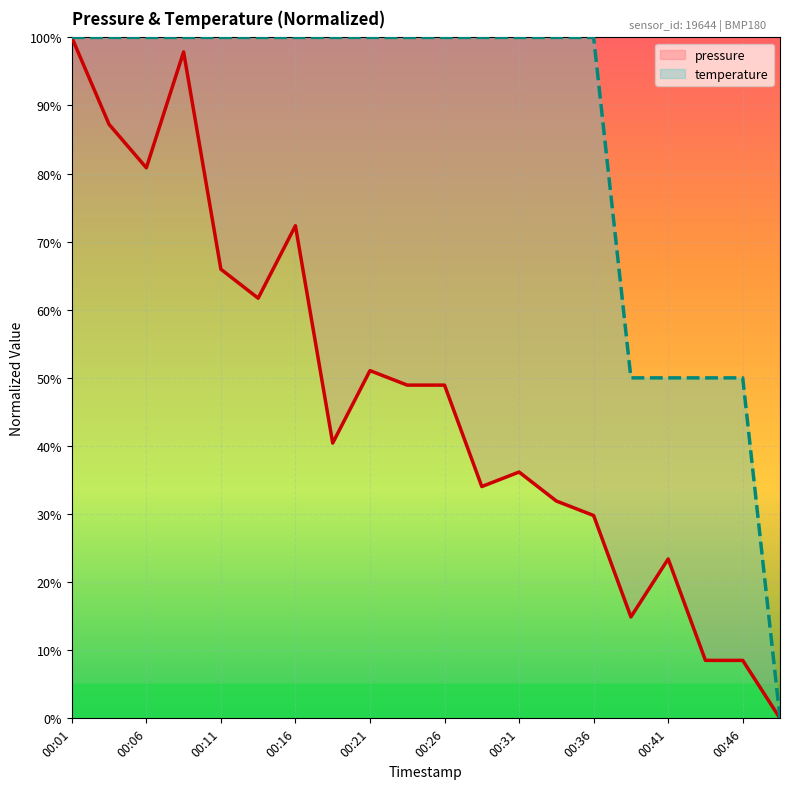

At which category is the sum across all series the highest?

00:01